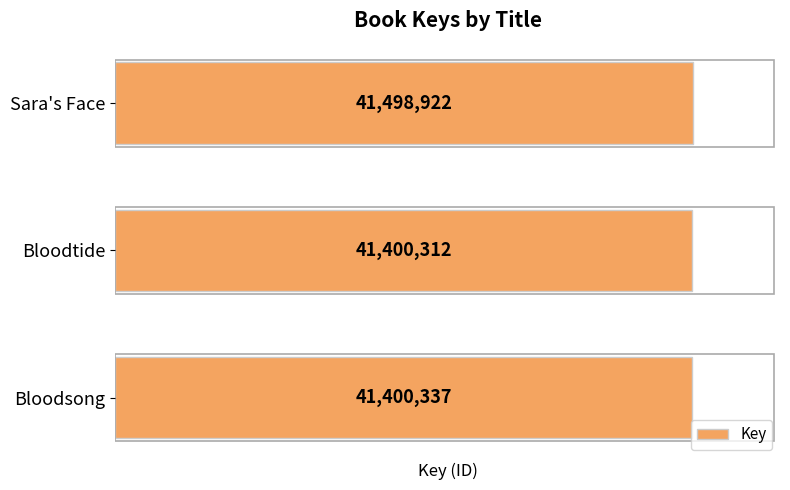

Does the chart contain stacked bars?

No